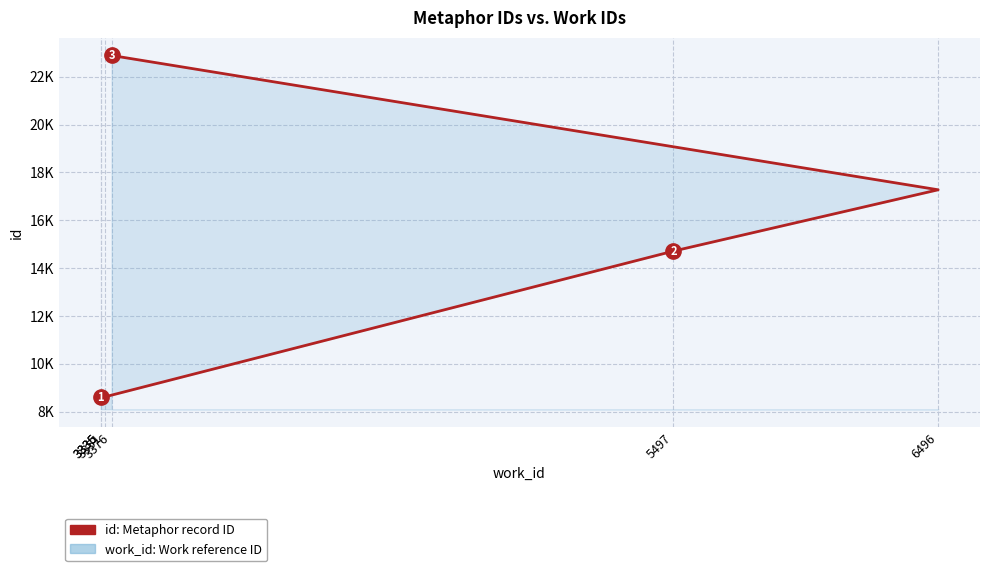

Rank the categories by value from highest to lowest.

3376, 6496, 5497, 3351, 3336, 3335